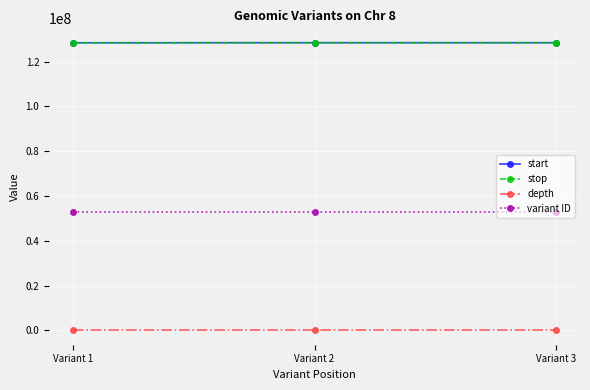

What is the difference between the maximum and minimum values in the start series?

24140